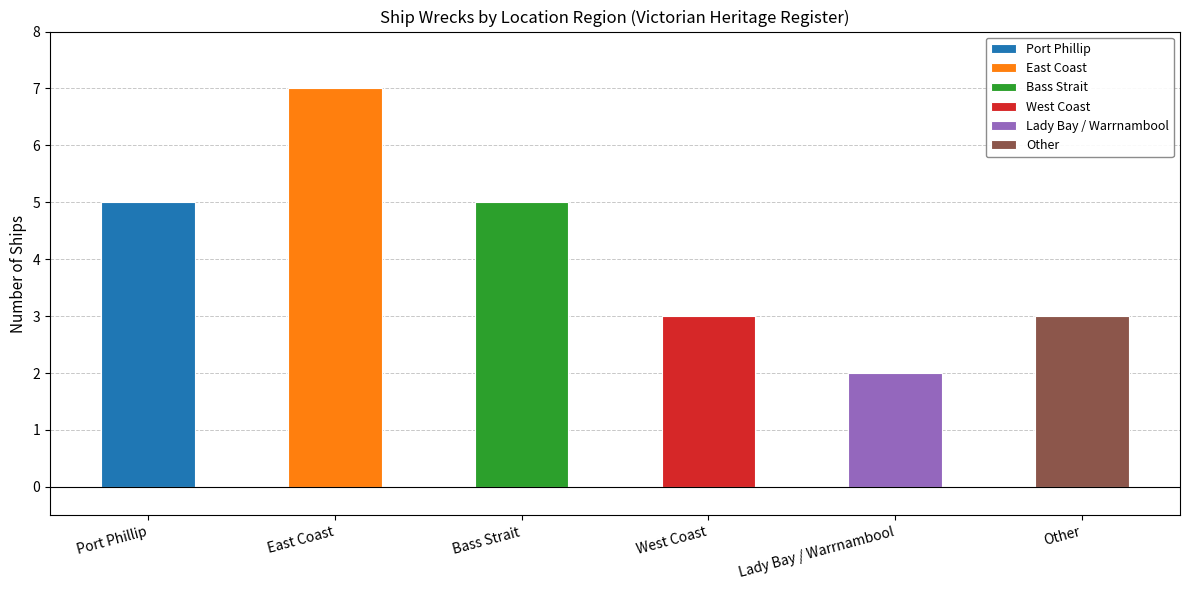

Which category has the highest value across all series?

East Coast